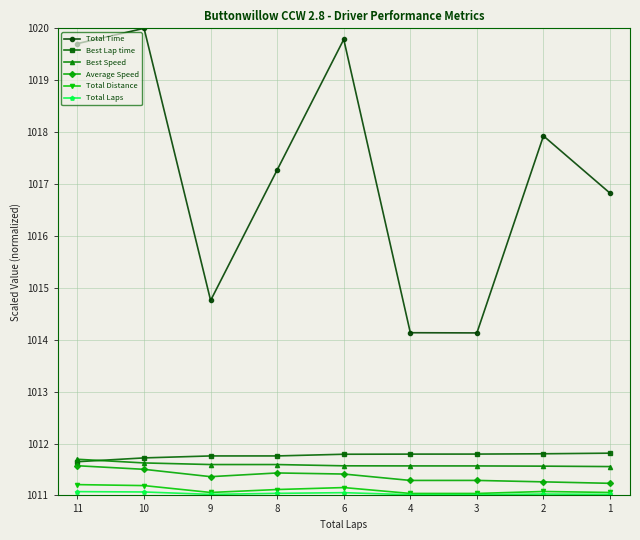

At how many categories does at least one series exceed 1013?

9